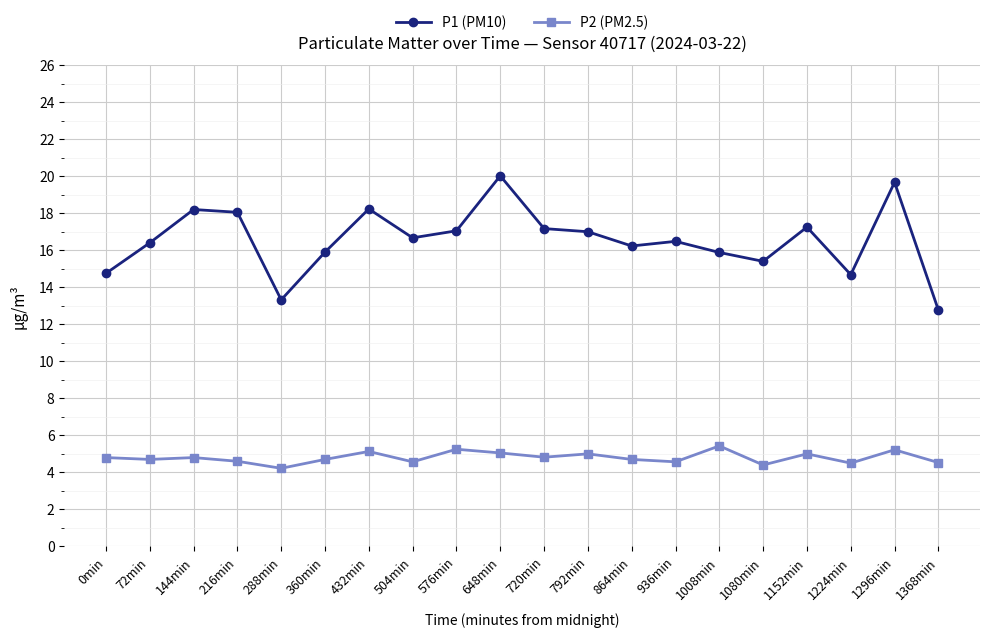

Which series has the largest total across all categories?

P1 (PM10)